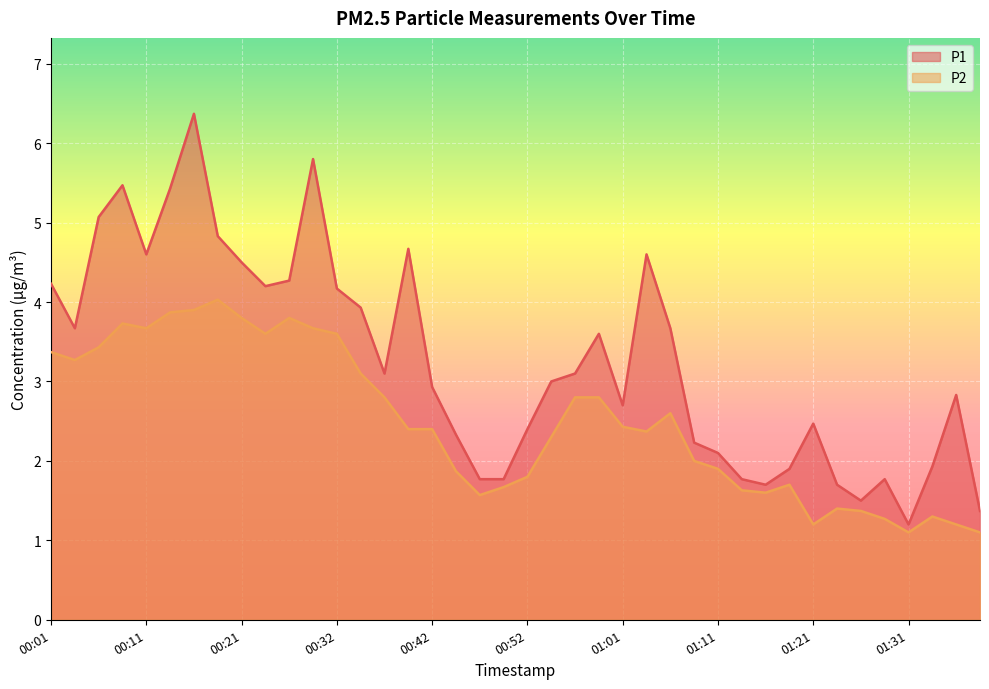

Which series has the largest total across all categories?

P1